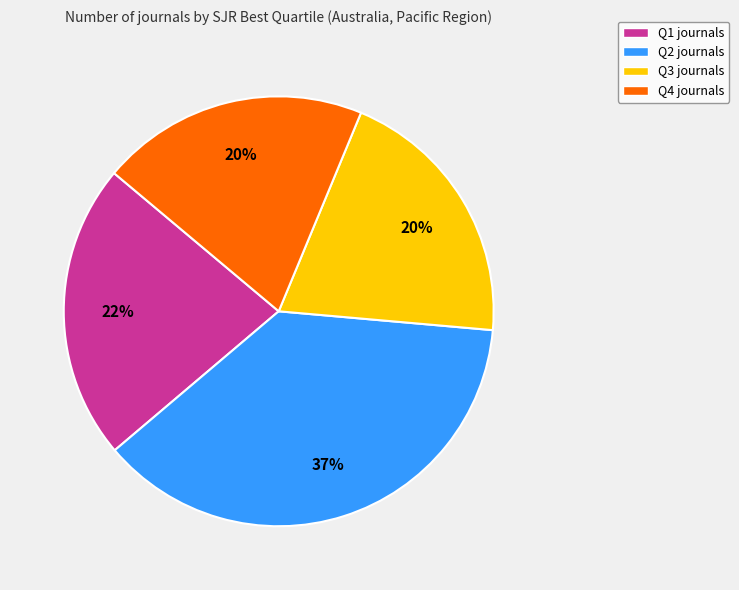

Which has a higher value, Q3 or Q1?

Q1